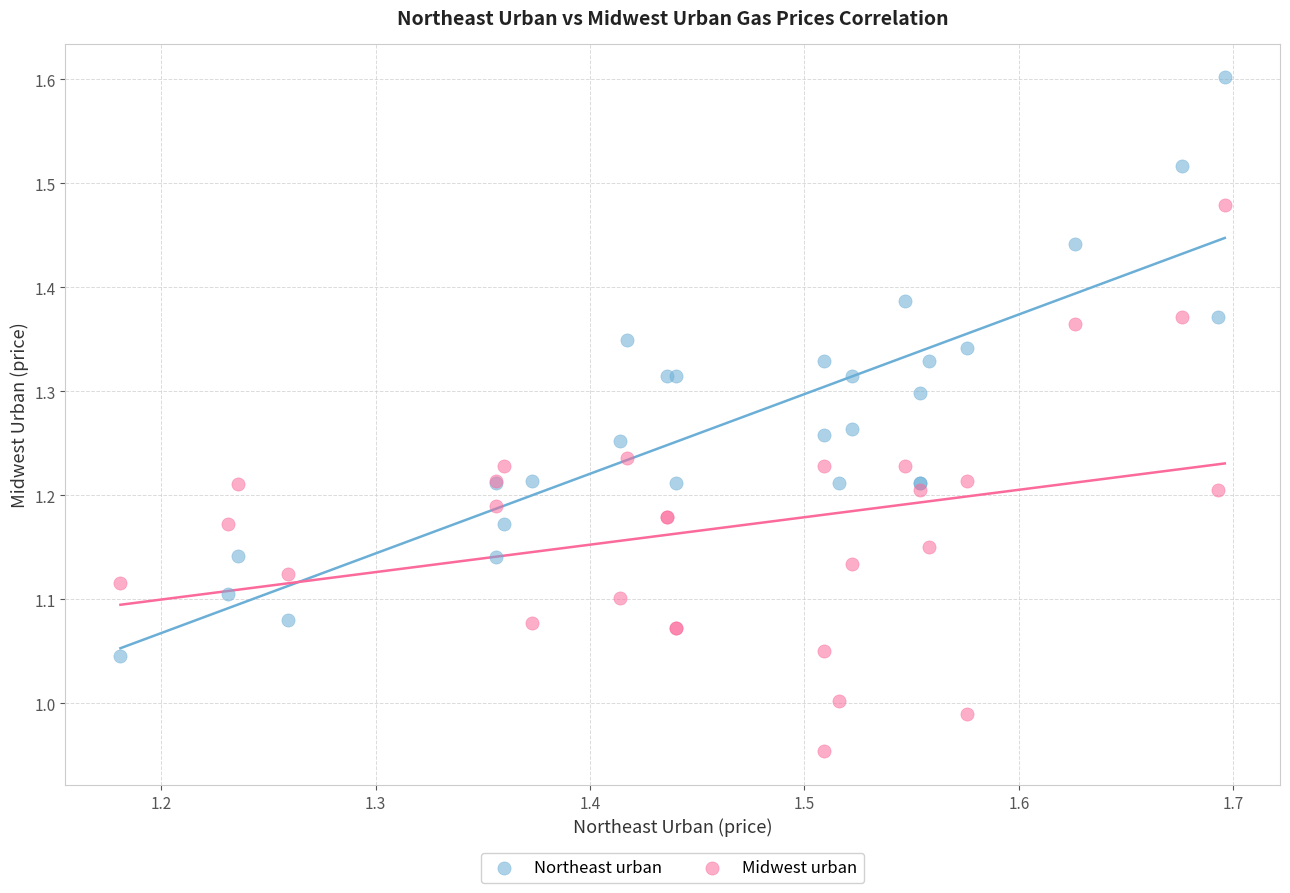

Which series reaches the maximum Y coordinate?

Northeast urban